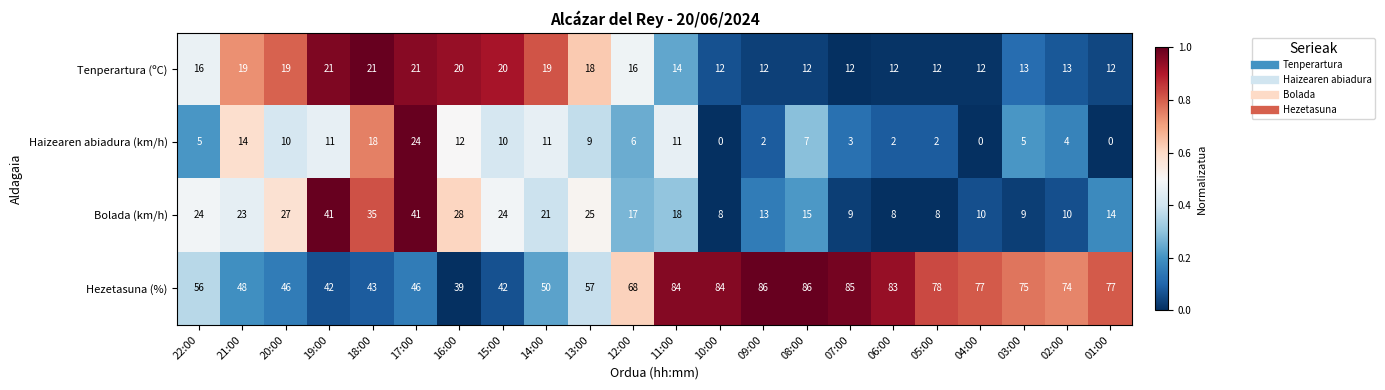

Count the number of data series in this chart.

4